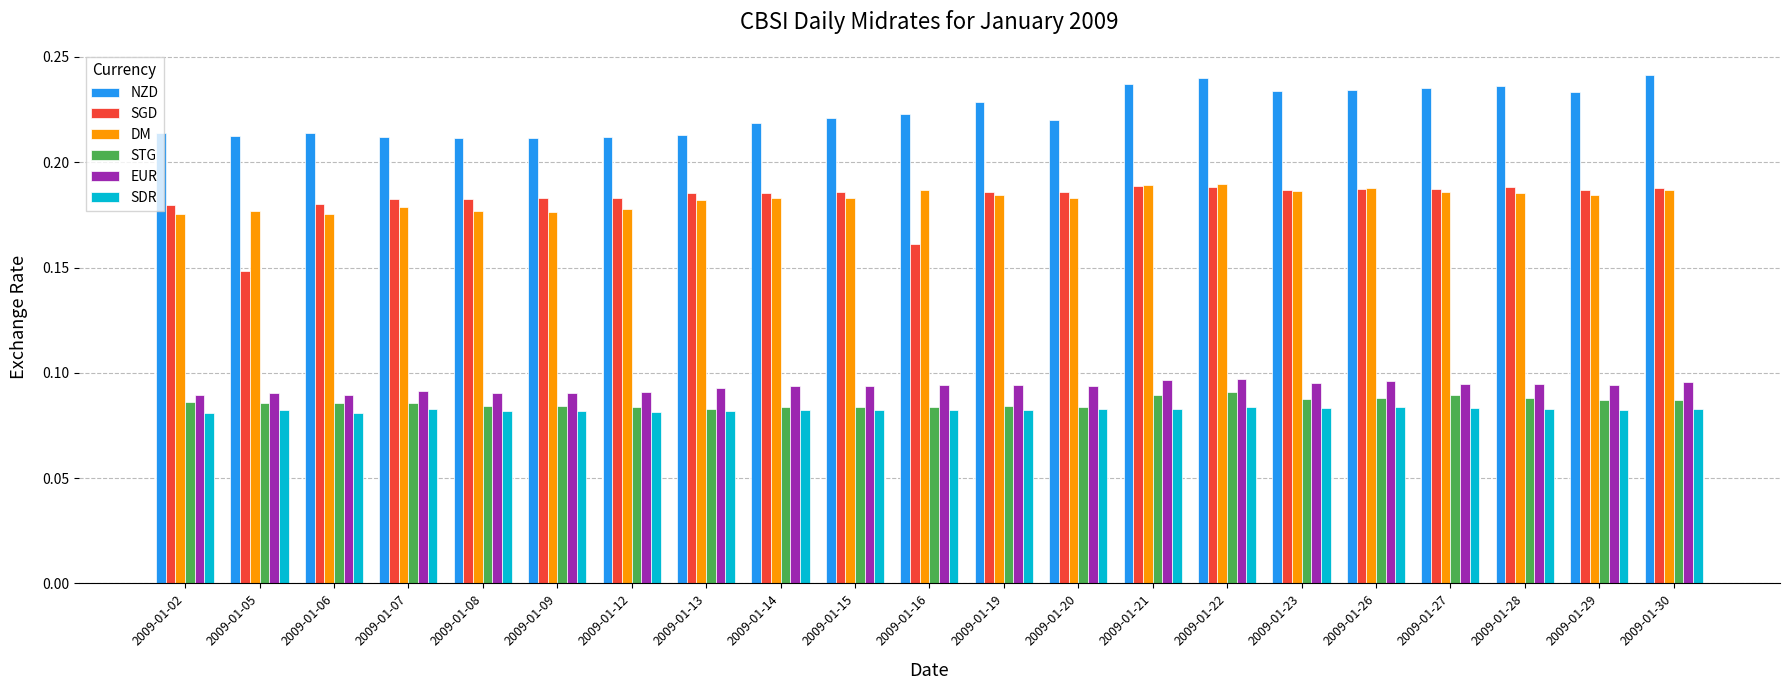

At how many categories does at least one series exceed 0?

21